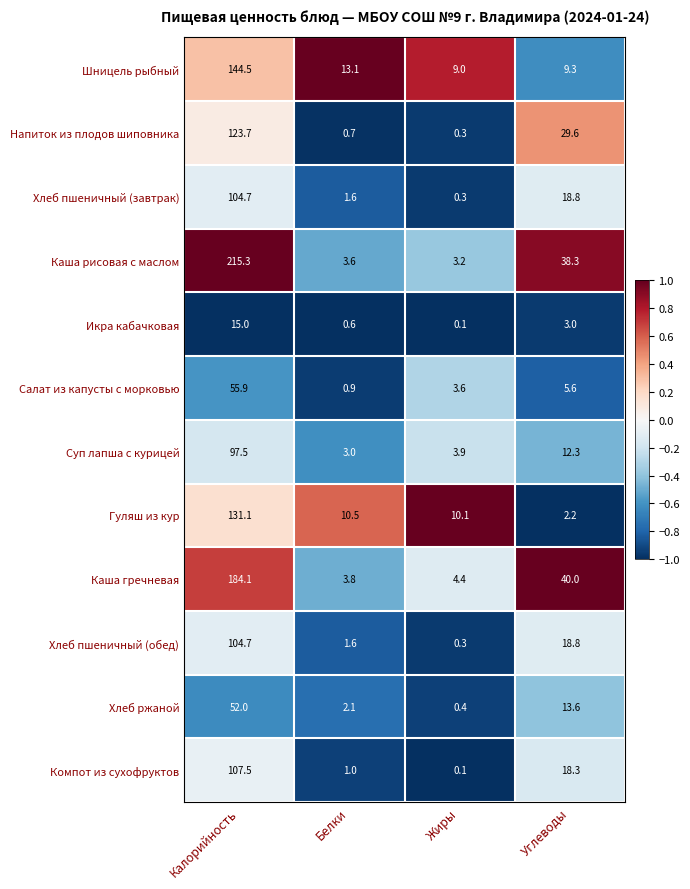

Where does the Гуляш из кур series first go above 10?

Калорийность